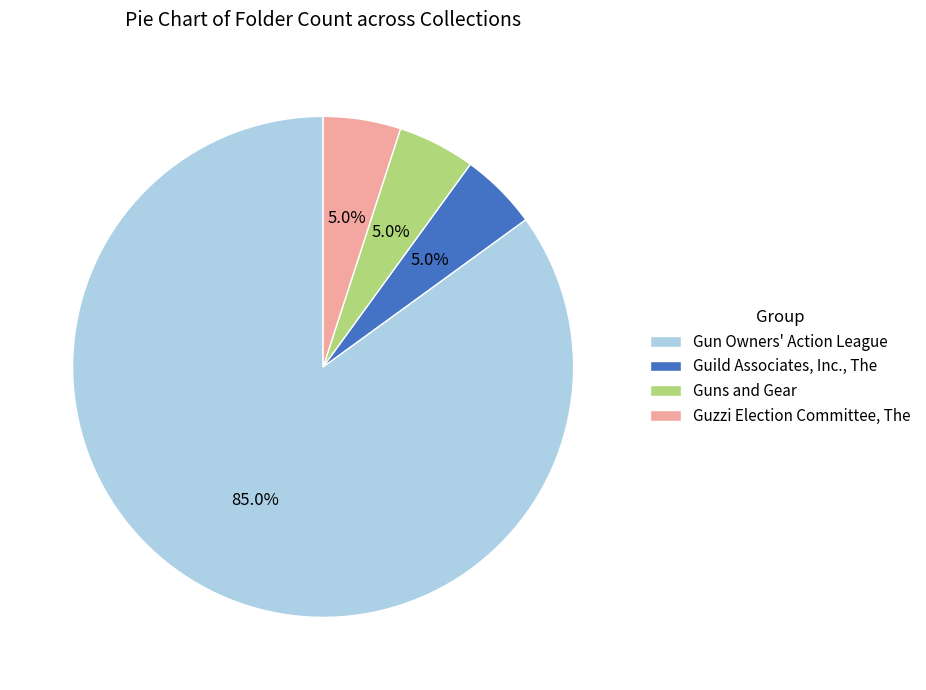

What percentage is the Gun Owners' Action League slice, to the nearest percent?

85%